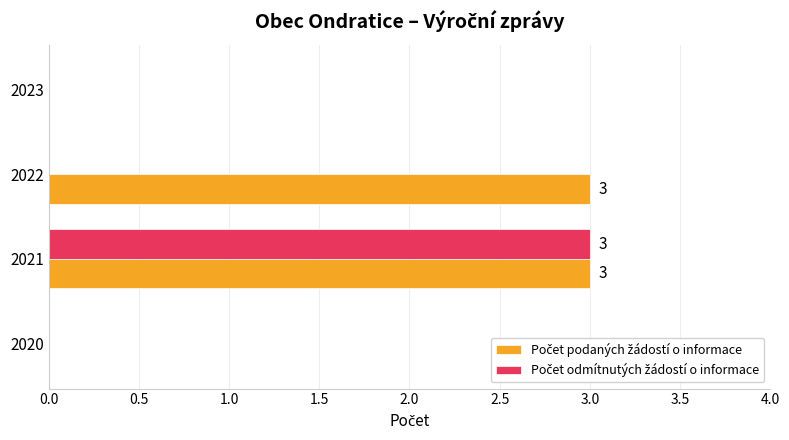

What is the total value across all series at 2021?

6